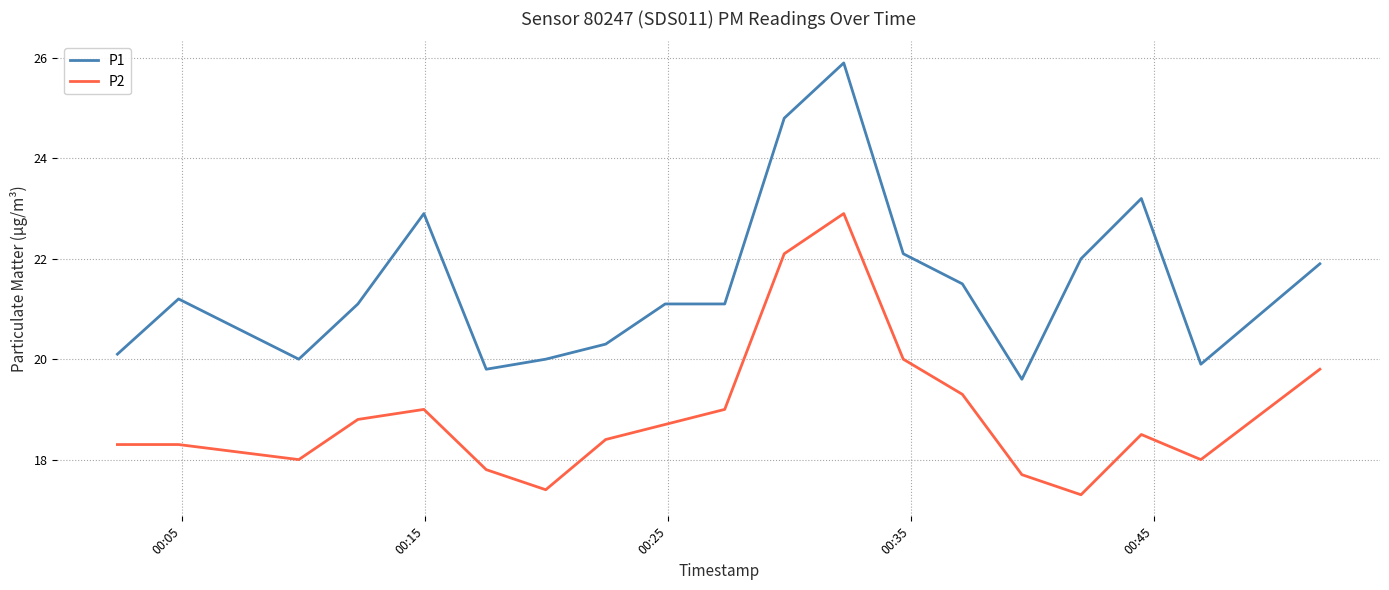

True or false: P2 and P1 intersect in this chart.

False